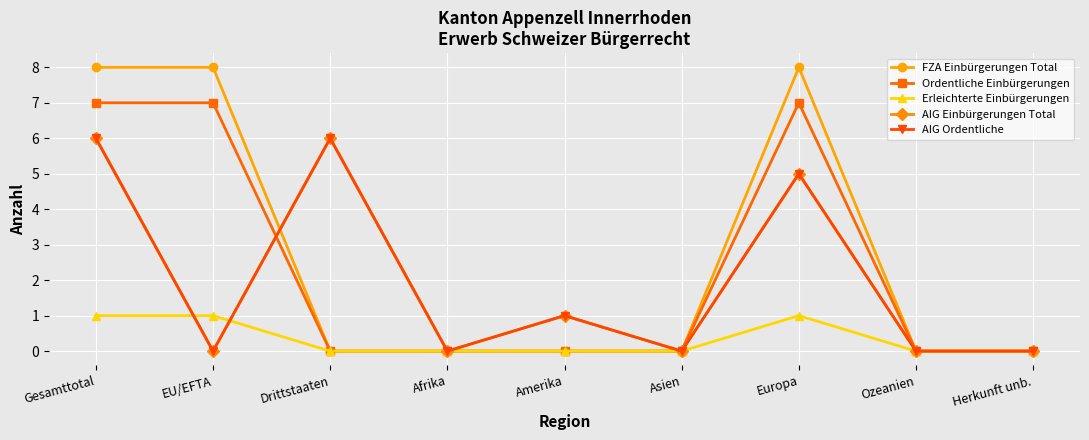

Reading left to right, list all the values displayed in this chart.

FZA Einbürgerungen Total: Gesamttotal=8	EU/EFTA=8	Drittstaaten=0	Afrika=0	Amerika=0	Asien=0	Europa=8	Ozeanien=0	Herkunft unb.=0
Ordentliche Einbürgerungen: Gesamttotal=7	EU/EFTA=7	Drittstaaten=0	Afrika=0	Amerika=0	Asien=0	Europa=7	Ozeanien=0	Herkunft unb.=0
Erleichterte Einbürgerungen: Gesamttotal=1	EU/EFTA=1	Drittstaaten=0	Afrika=0	Amerika=0	Asien=0	Europa=1	Ozeanien=0	Herkunft unb.=0
AIG Einbürgerungen Total: Gesamttotal=6	EU/EFTA=0	Drittstaaten=6	Afrika=0	Amerika=1	Asien=0	Europa=5	Ozeanien=0	Herkunft unb.=0
AIG Ordentliche: Gesamttotal=6	EU/EFTA=0	Drittstaaten=6	Afrika=0	Amerika=1	Asien=0	Europa=5	Ozeanien=0	Herkunft unb.=0